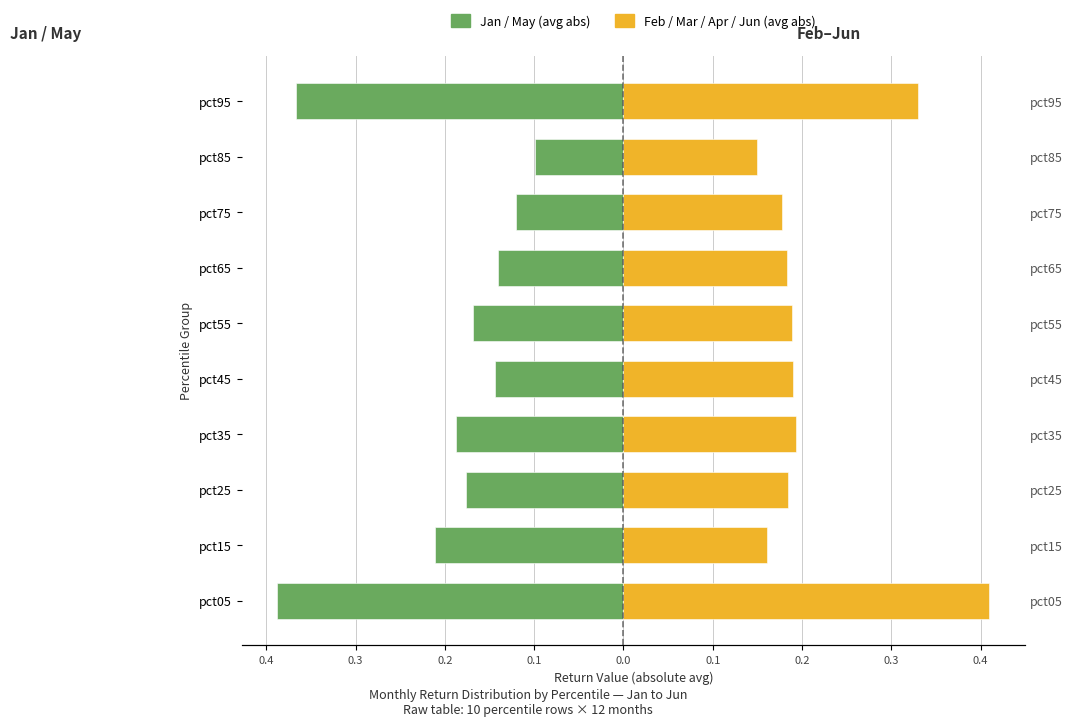

Which series has the largest total across all categories?

Feb / Mar / Apr / Jun (avg)